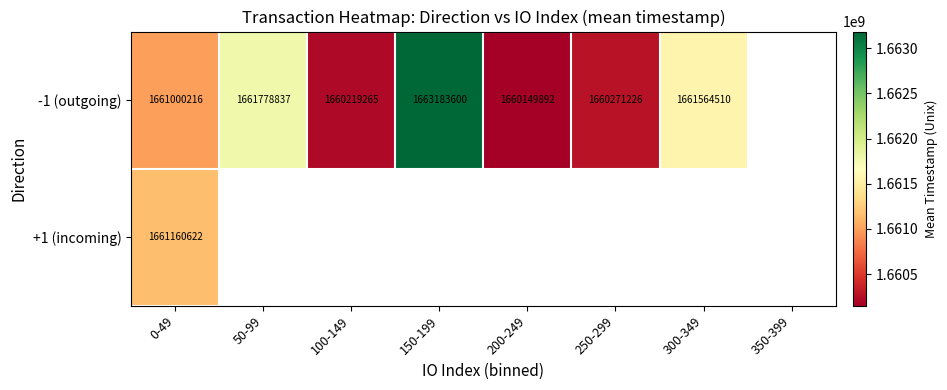

Rank the series at 0-49 from lowest to highest value.

-1 (outgoing), +1 (incoming)